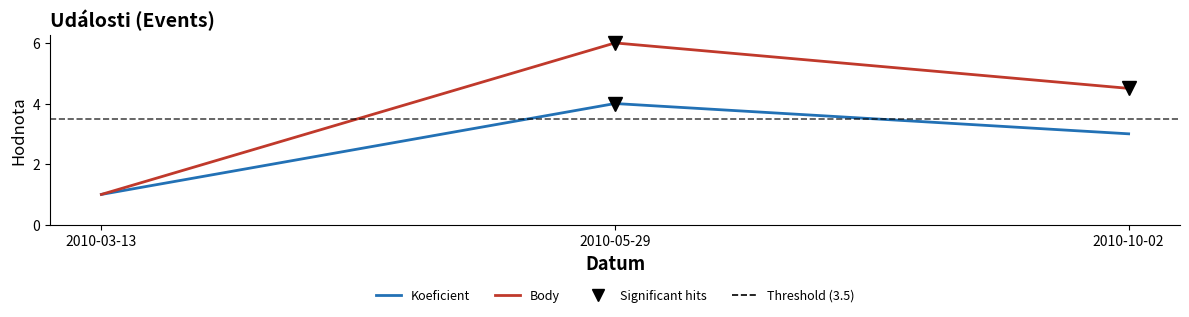

At 2010-05-29, list the series in order from smallest to largest.

Koeficient, Body